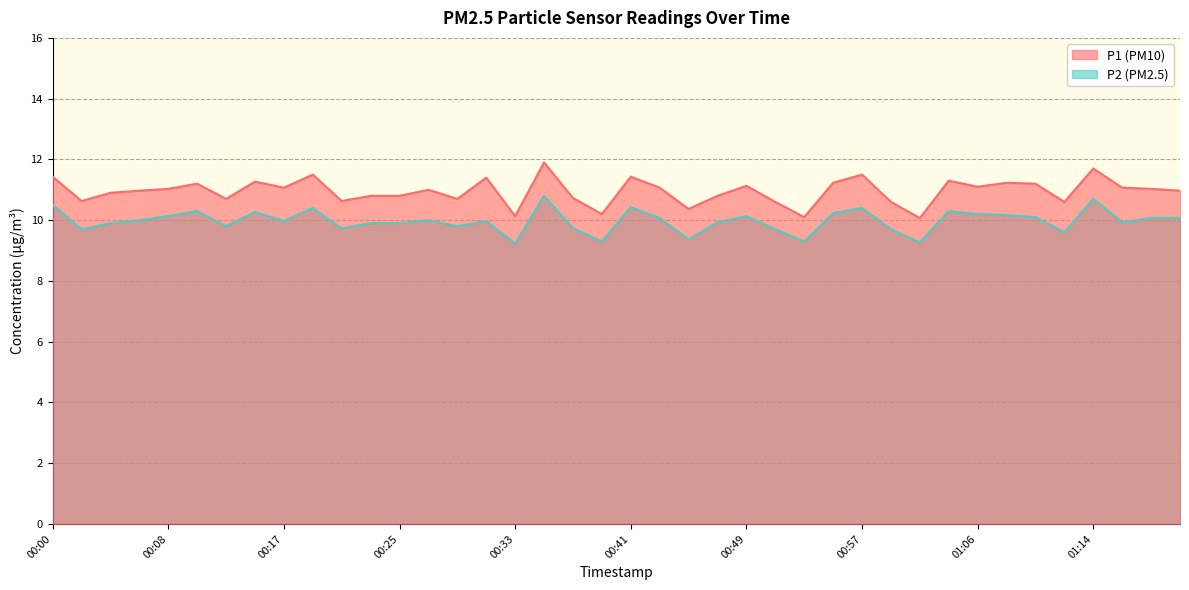

How many series are shown in this chart?

2